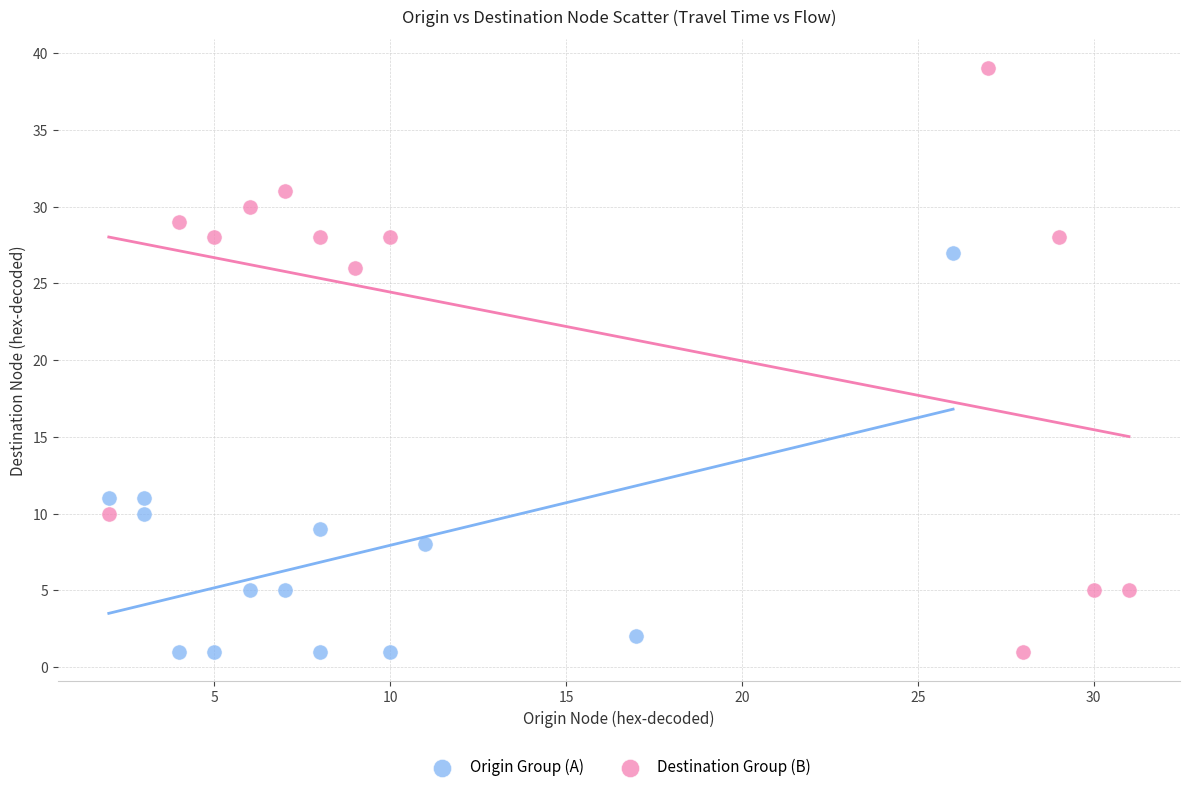

Which series reaches the maximum Y coordinate?

Destination Group (B)